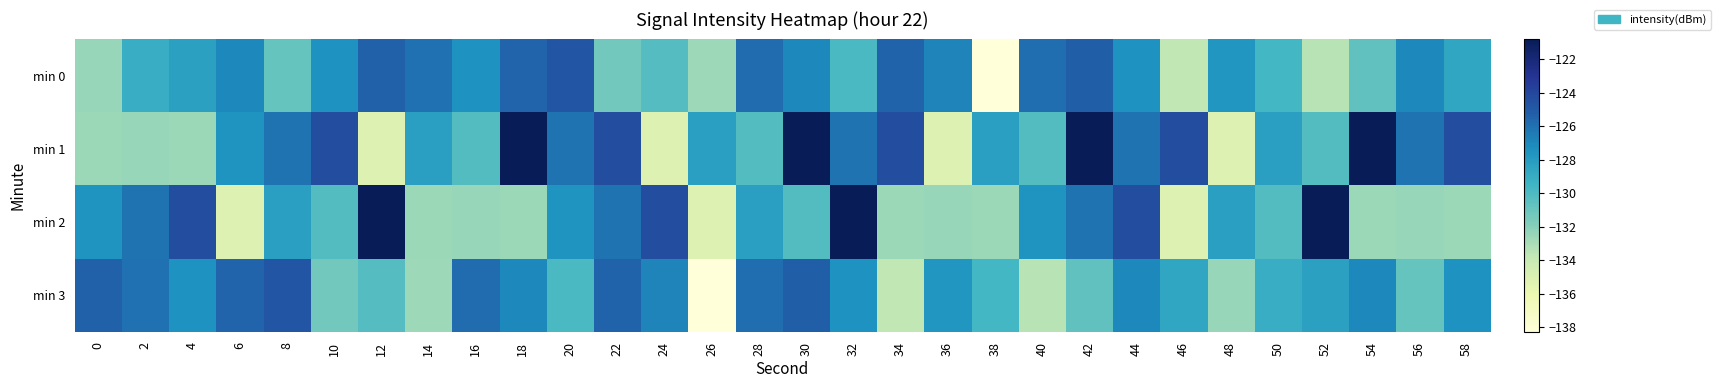

What is the total value across all series at 42?

-502.8